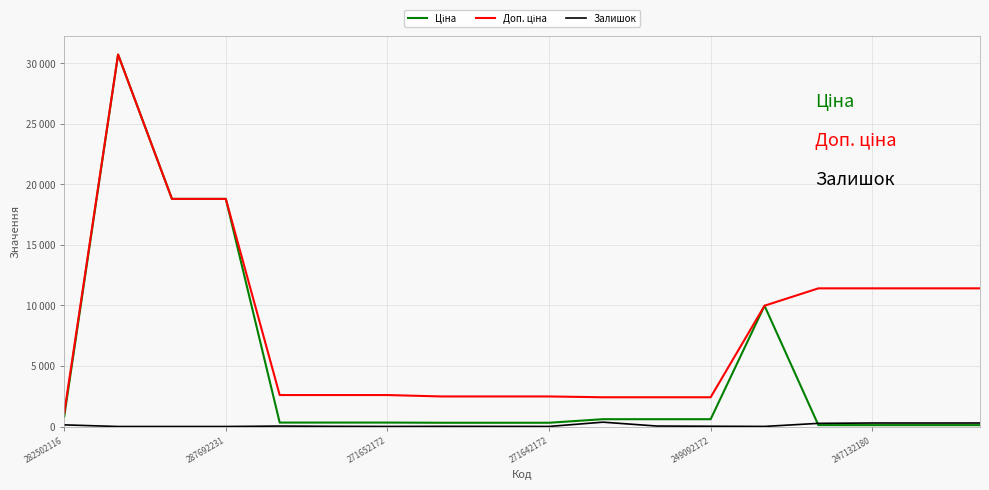

True or false: Ціна and Залишок intersect in this chart.

True